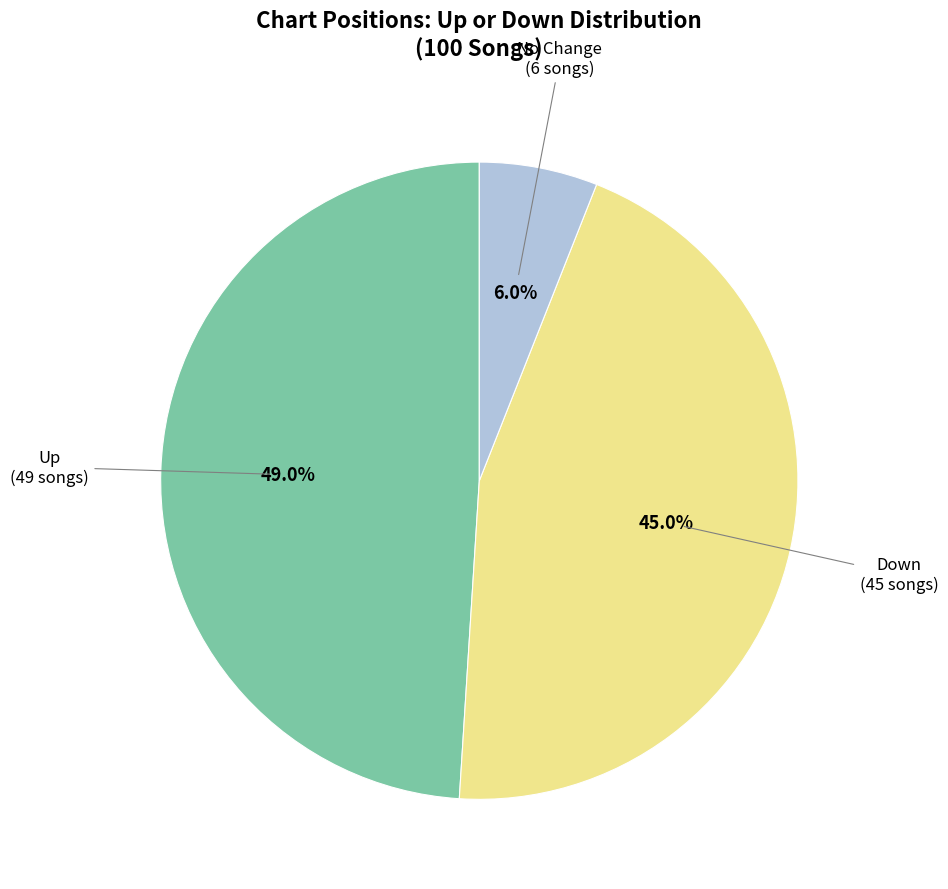

What is the ratio of the value at Up to the value at No Change?

8.2